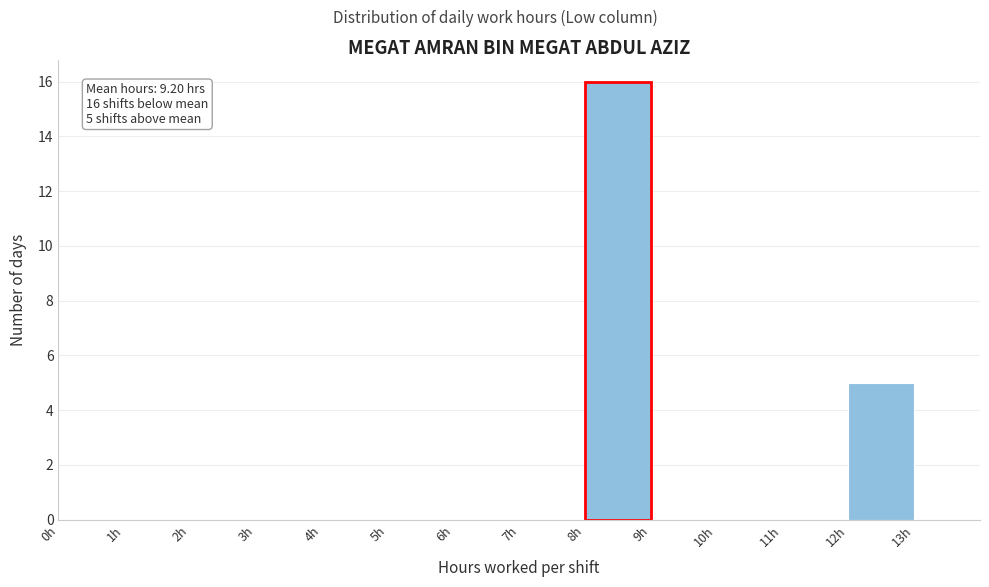

Over which range of the x-axis is the bar tallest?

8 to 9